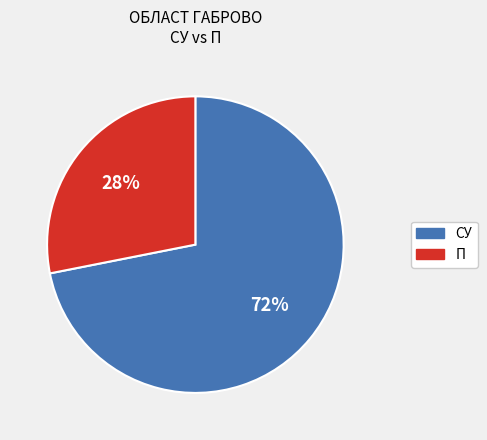

Is there a majority slice in this chart?

Yes